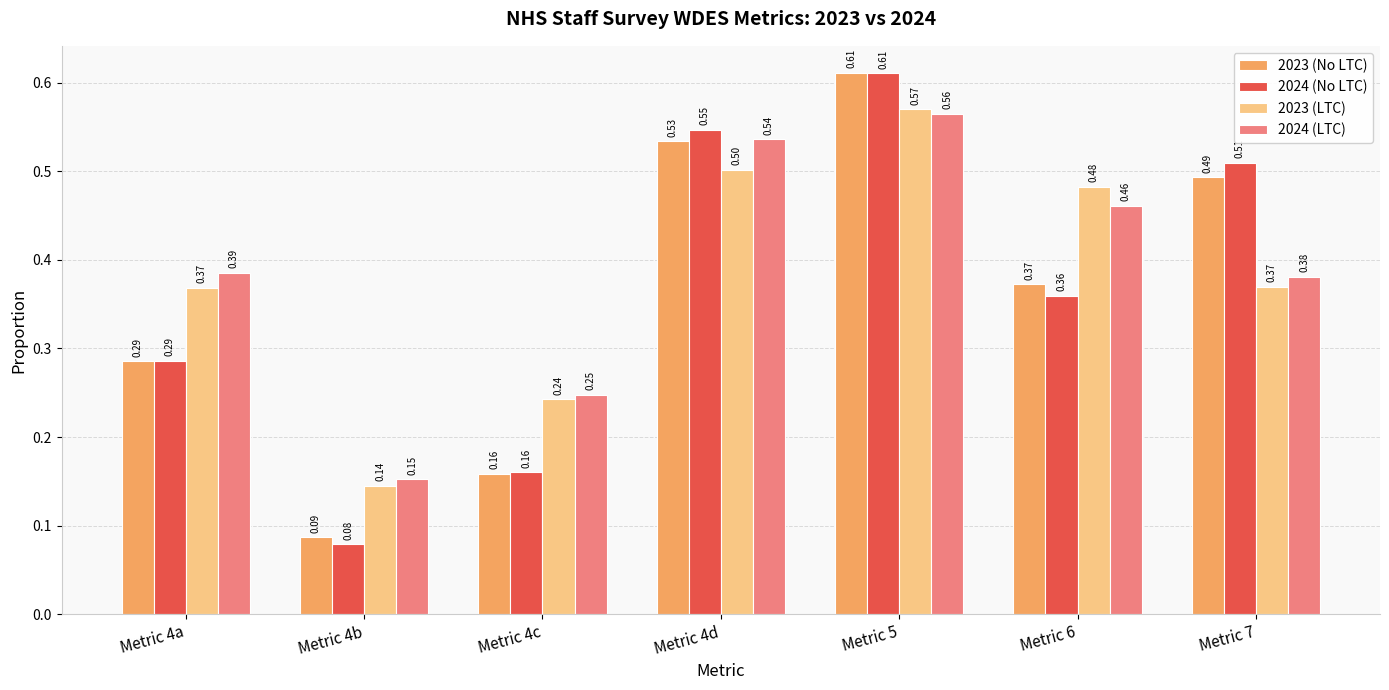

List the labels in order of 2023 (No LTC) value, largest first.

Metric 5, Metric 4d, Metric 7, Metric 6, Metric 4a, Metric 4c, Metric 4b